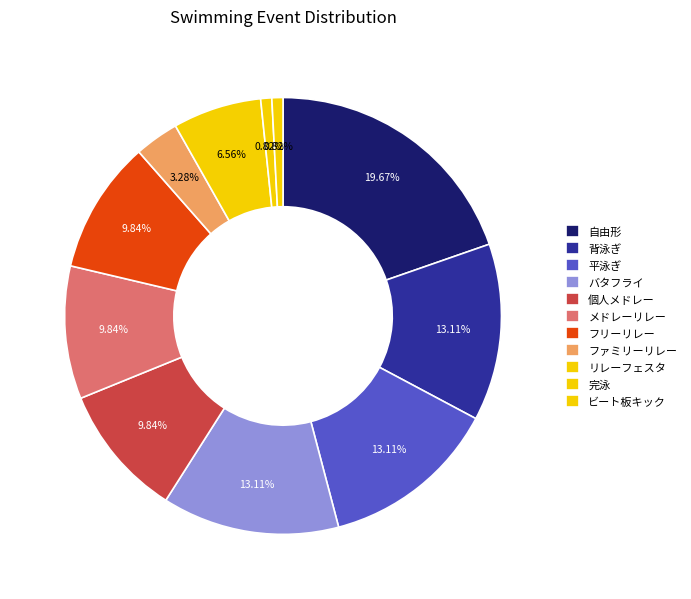

What is the ratio of the value at 完泳 to the value at フリーリレー?

0.1